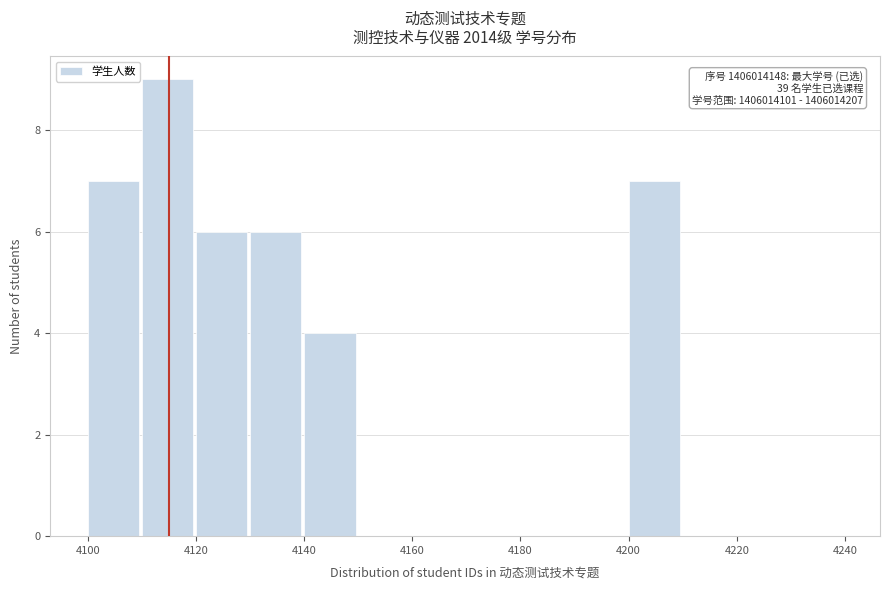

Over which range of the x-axis is the bar tallest?

4110 to 4120